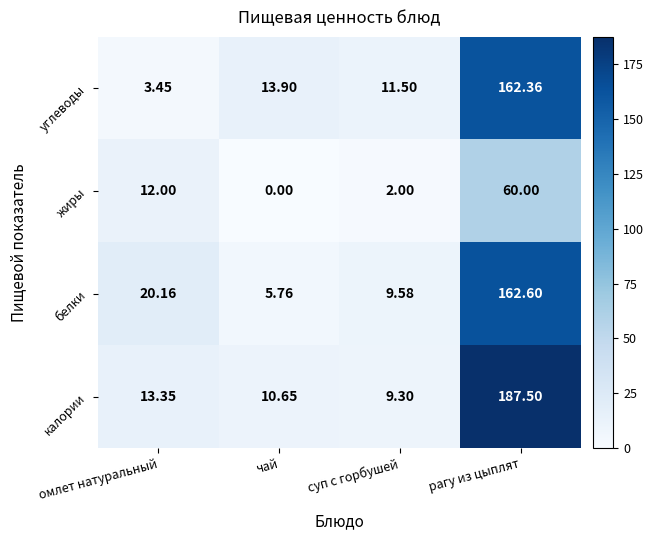

Which series has the largest total across all categories?

калории